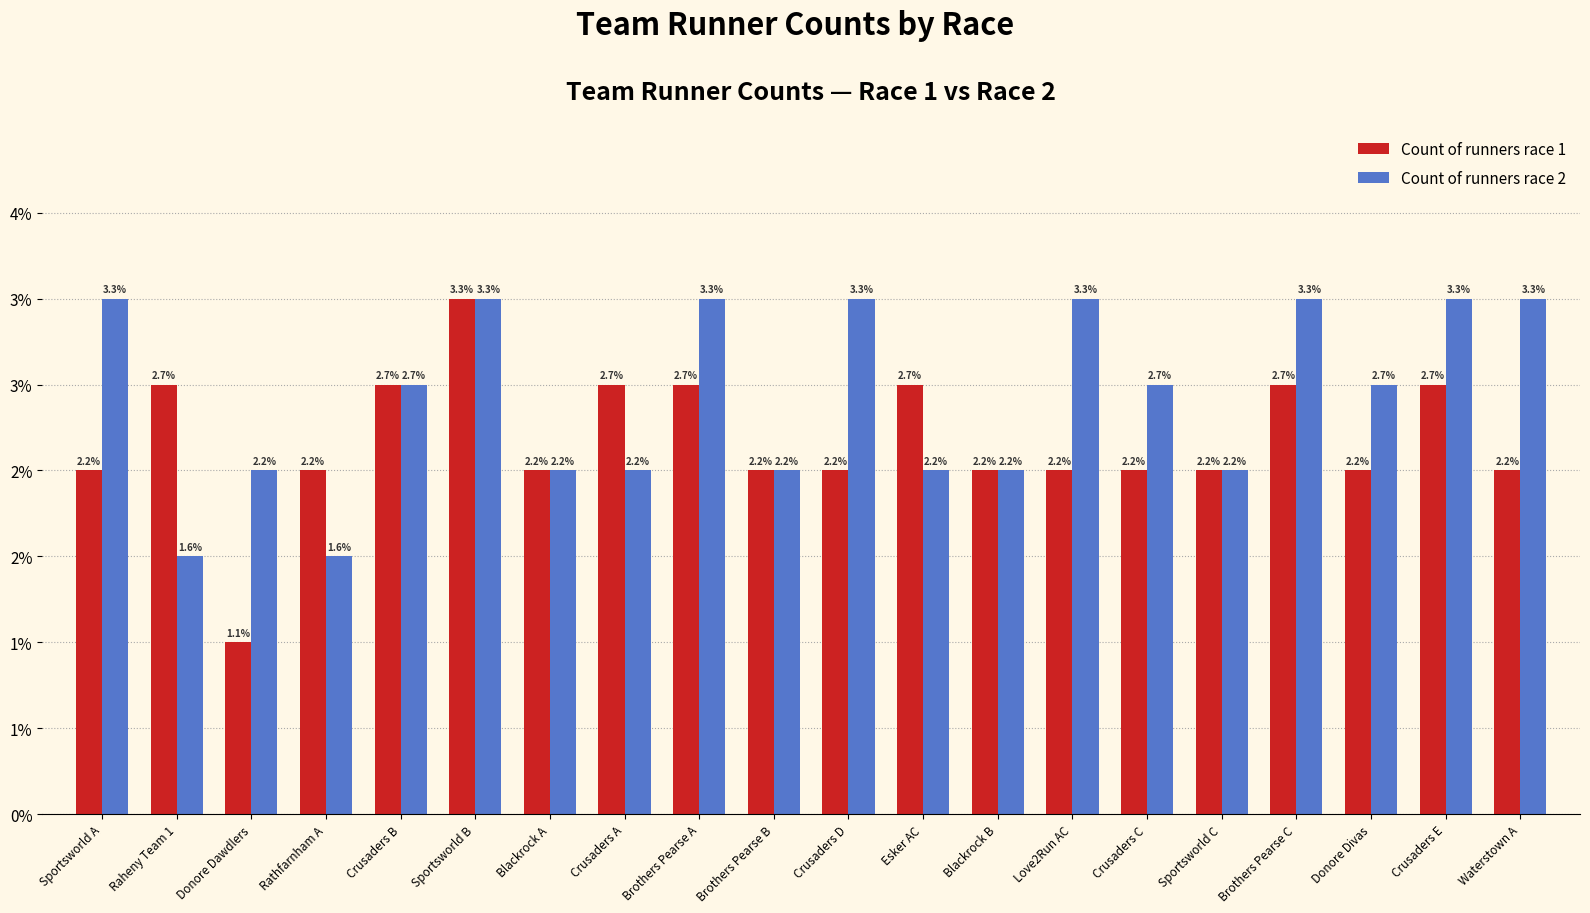

At which label is Count of runners race 2 closest to 4?

Donore Dawdlers